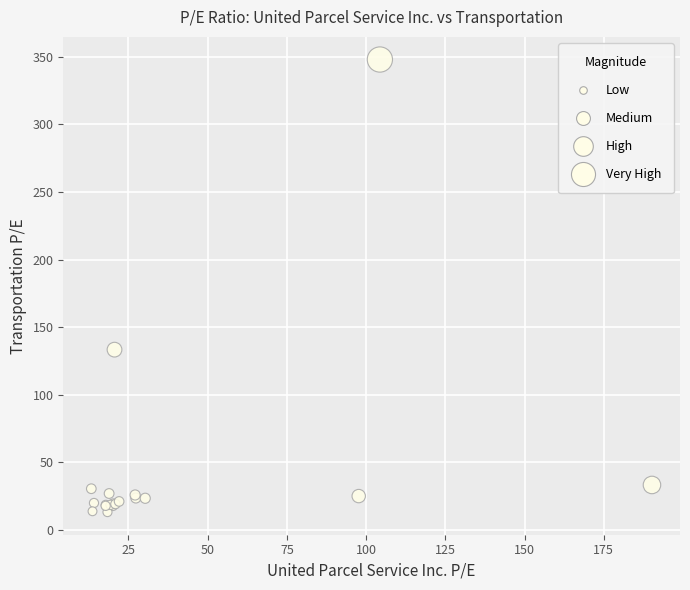

What Y value in the scatter plot is closest to 180?

133.4